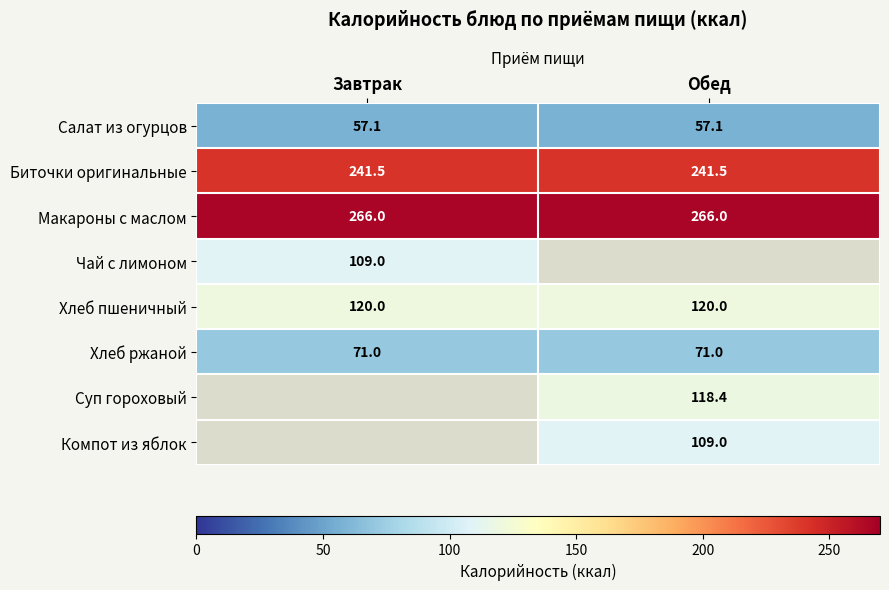

What value does the Хлеб пшеничный series have at Обед?

120.0